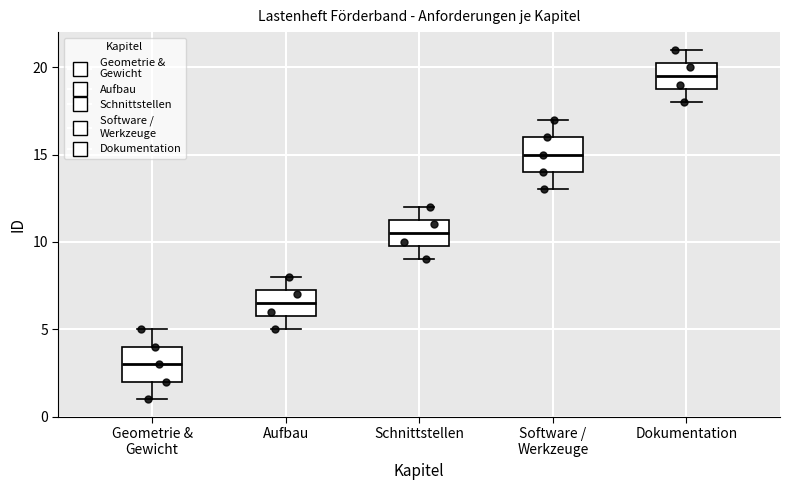

Reading left to right, transcribe this box plot: for each box, give where its median line is, the range the box spans, and where its two whiskers end, as read against the y-axis. The values are not printed on the chart, so give them approximately, as read against the axis.

Geometrie & Gewicht: median 3.0, box 2.0 to 4.0, whiskers 1.0 to 5.0
Aufbau: median 6.5, box 6.0 to 7.5, whiskers 5.0 to 8.0
Schnittstellen: median 10.5, box 10.0 to 11.5, whiskers 9.0 to 12.0
Software / Werkzeuge: median 15.0, box 14.0 to 16.0, whiskers 13.0 to 17.0
Dokumentation: median 19.5, box 19.0 to 20.5, whiskers 18.0 to 21.0